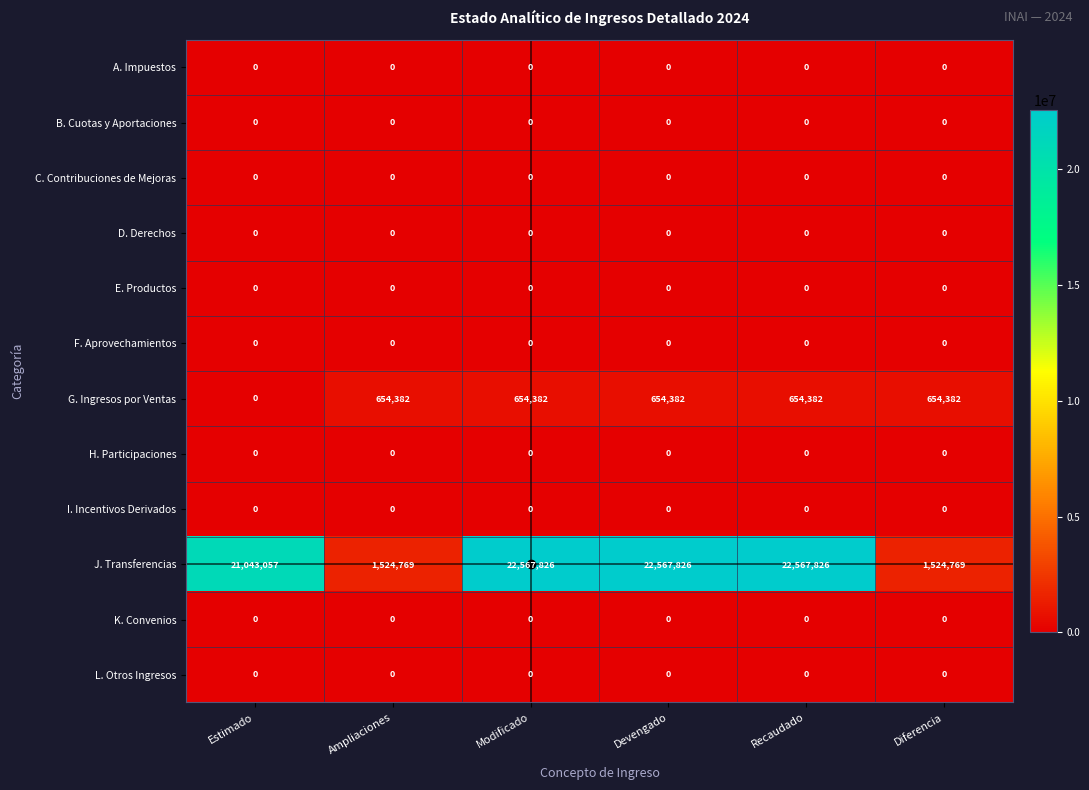

Which series has the largest total across all categories?

J. Transferencias